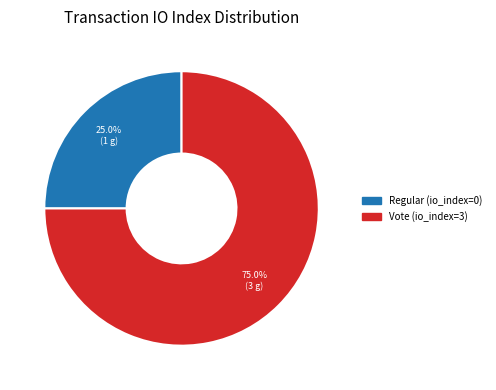

What portion of the pie excludes Regular (io_index=0)?

75.0%